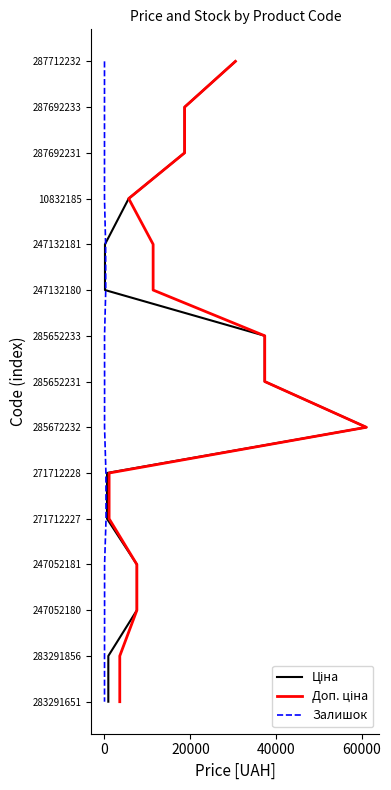

What is the highest value of the Залишок series?

14